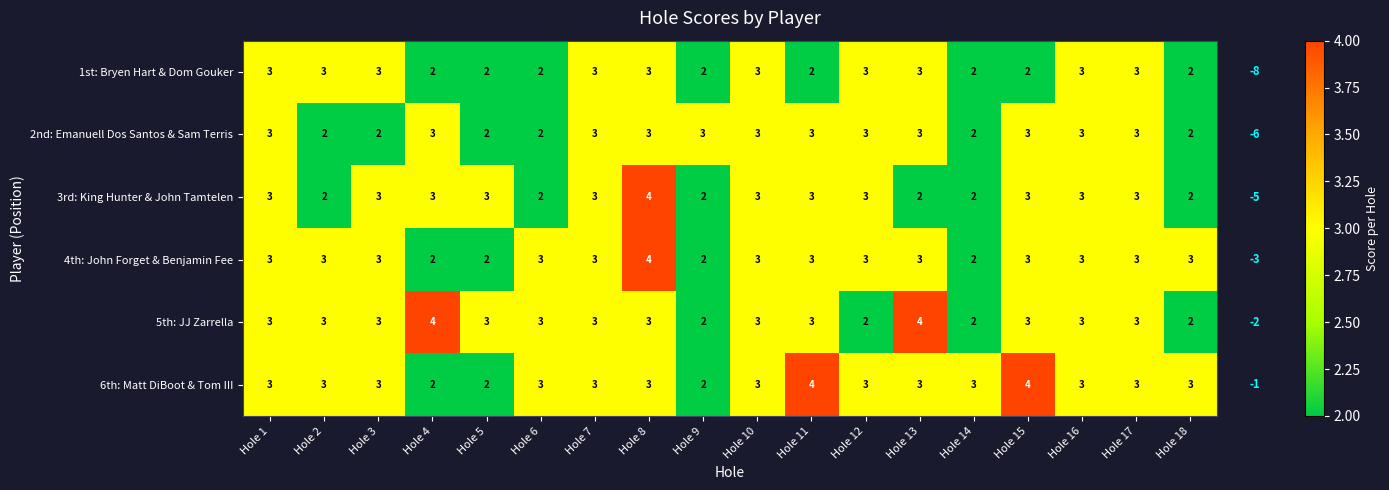

The 1st: Bryen Hart & Dom Gouker series shows 1 at Hole 14. True or false?

False